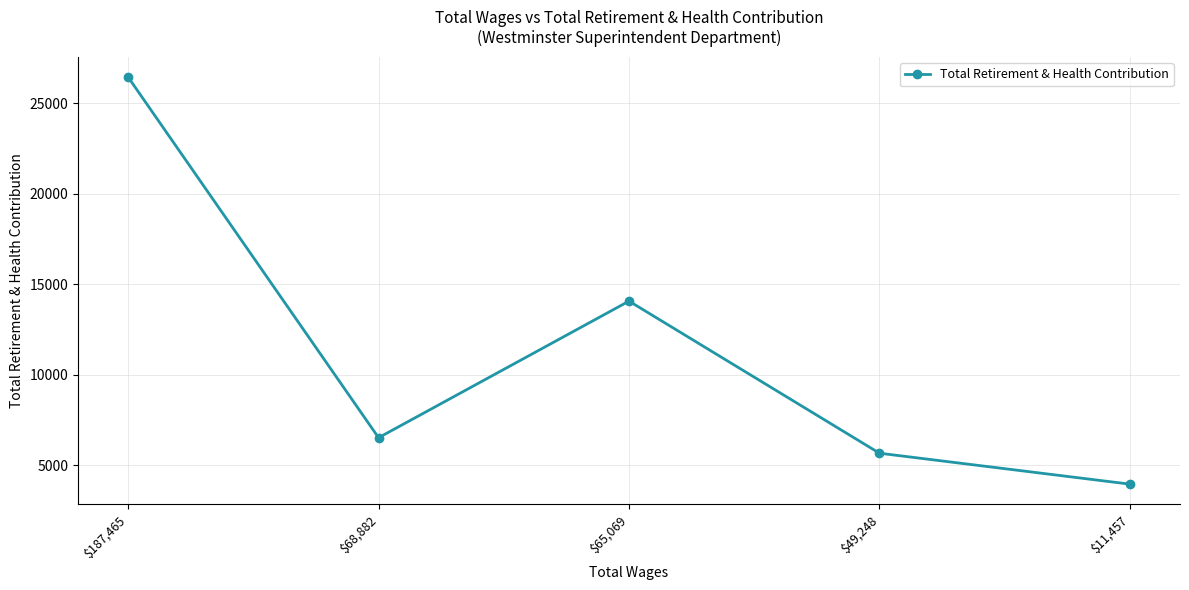

What position from the left is $68,882?

2